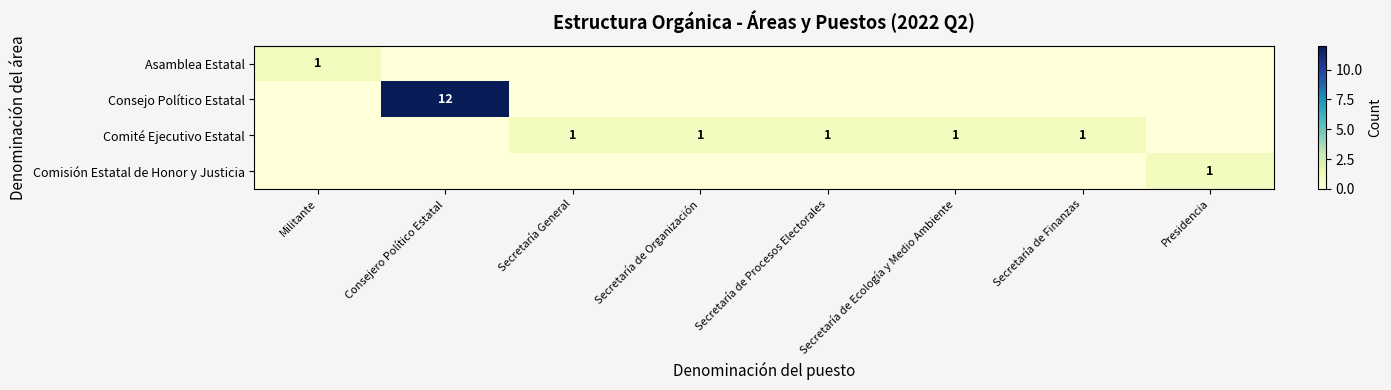

Rank the categories by Comisión Estatal de Honor y Justicia value from lowest to highest.

Militante, Consejero Político Estatal, Secretaría General, Secretaría de Organización, Secretaría de Procesos Electorales, Secretaría de Ecología y Medio Ambiente, Secretaría de Finanzas, Presidencia